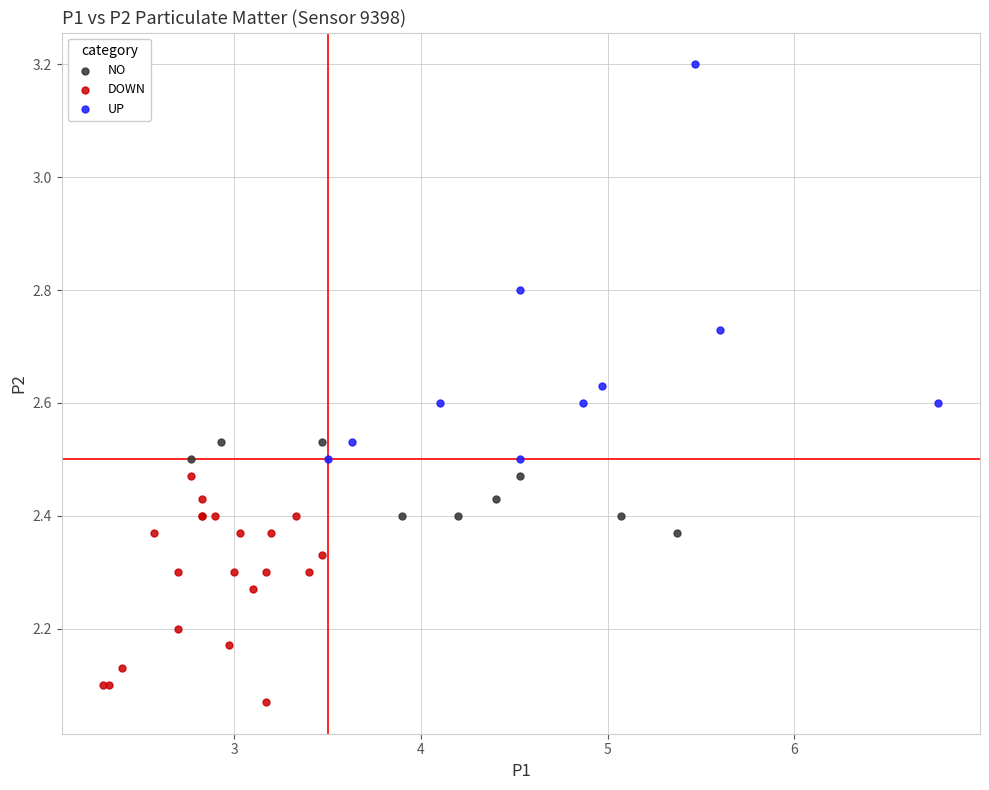

Which series reaches the maximum Y coordinate?

UP